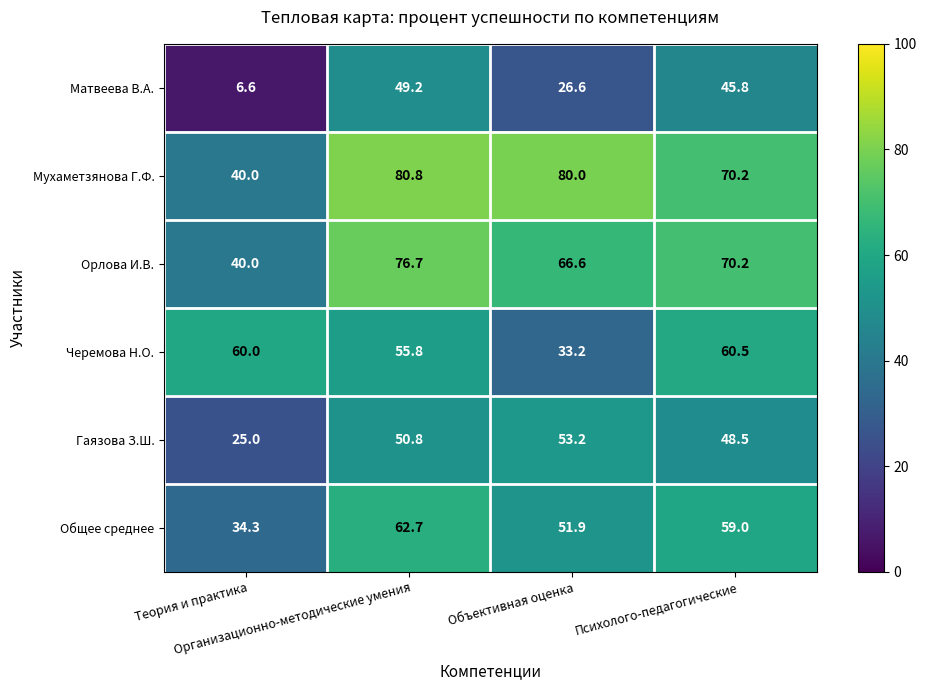

Between Теория и практика and Психолого-педагогические, which series saw the biggest shift?

Матвеева В.А.